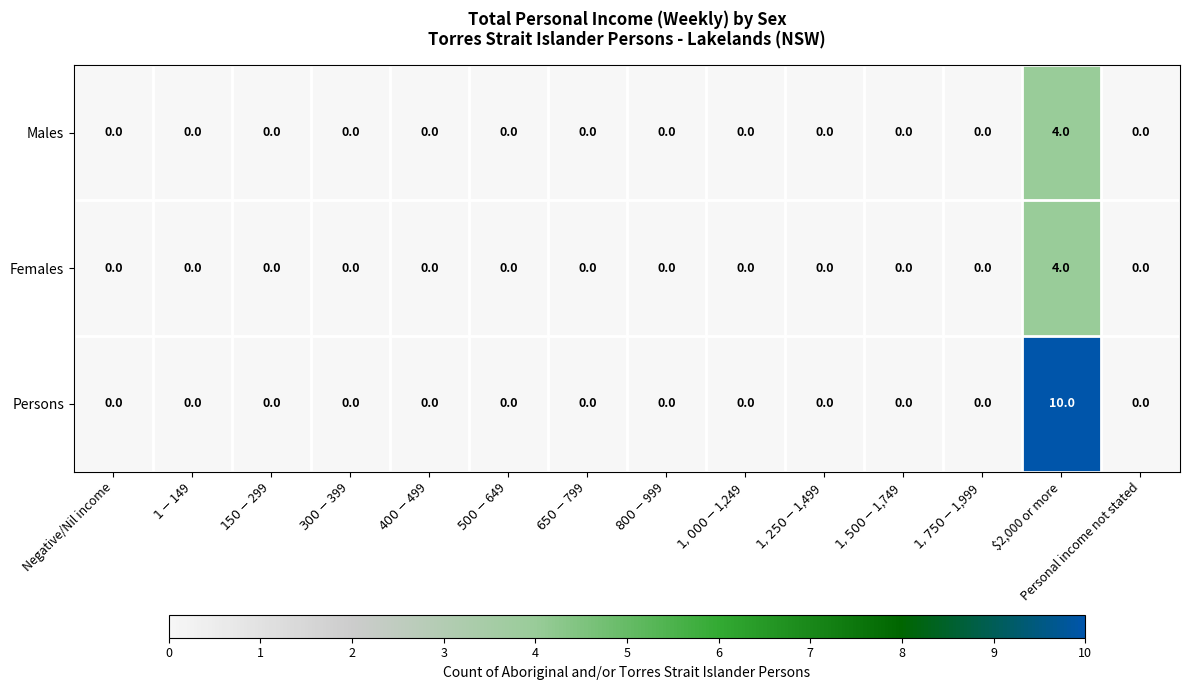

Which category has the highest value in the Females series?

$2,000 or more